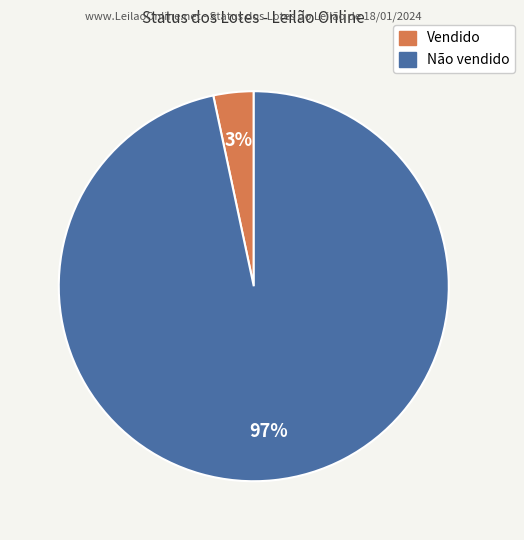

Count the number of slices in the pie.

2